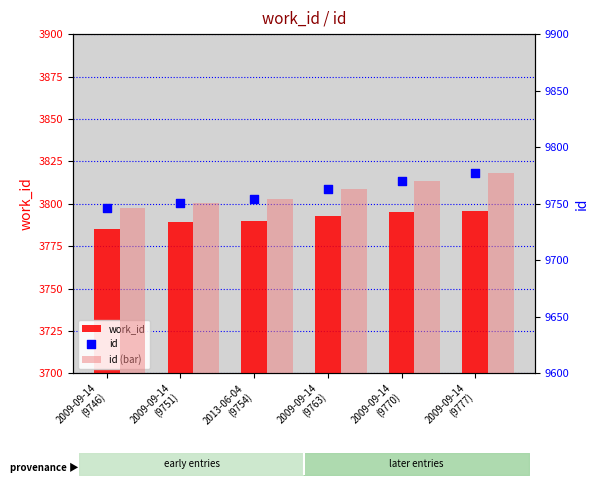

Which series contains the lowest Y value?

work_id